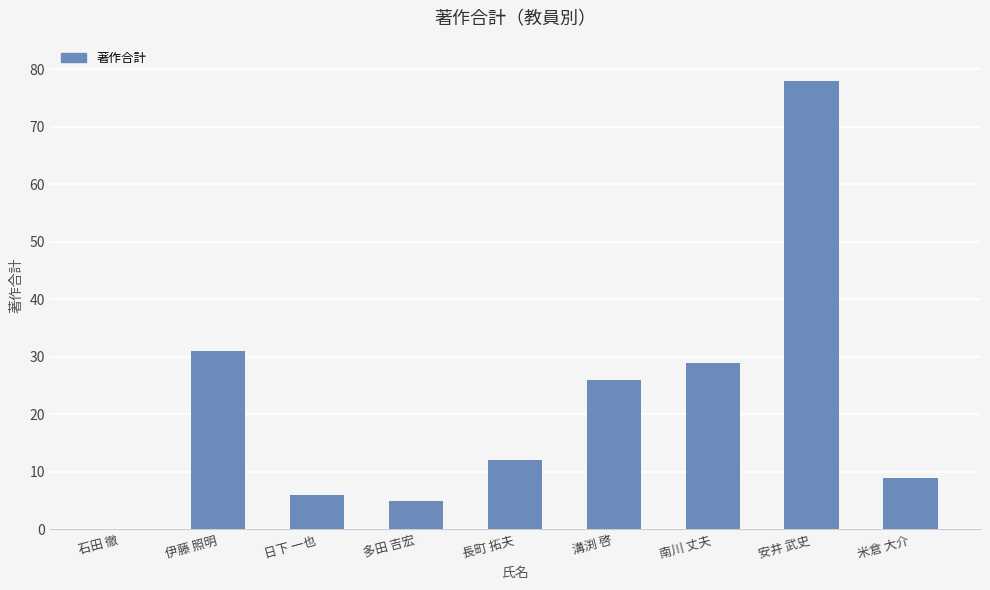

How many series are shown in this chart?

1